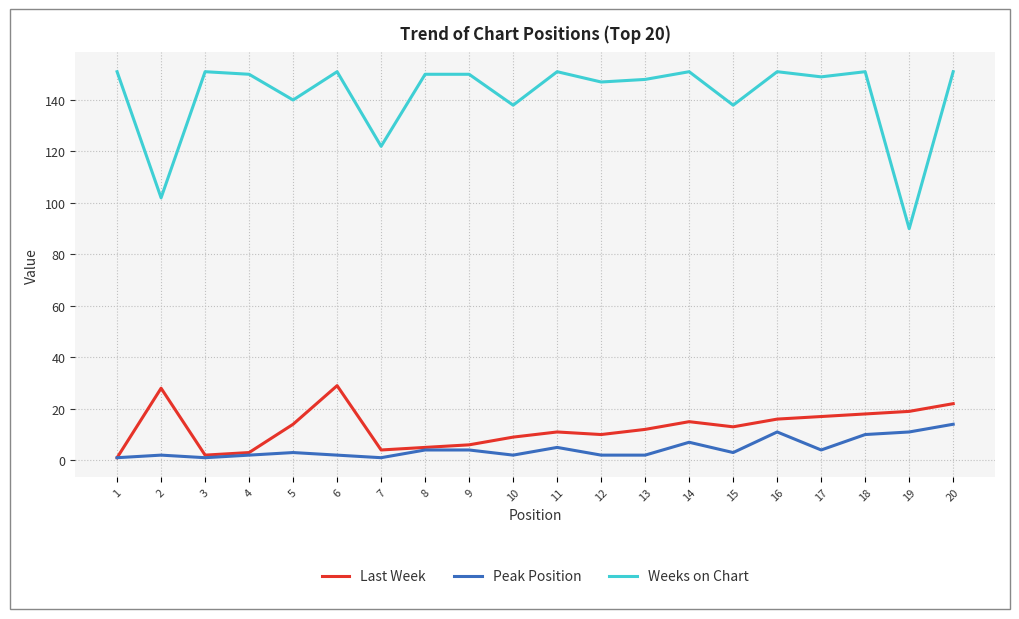

Is it true that Peak Position equals 2 at 4?

True